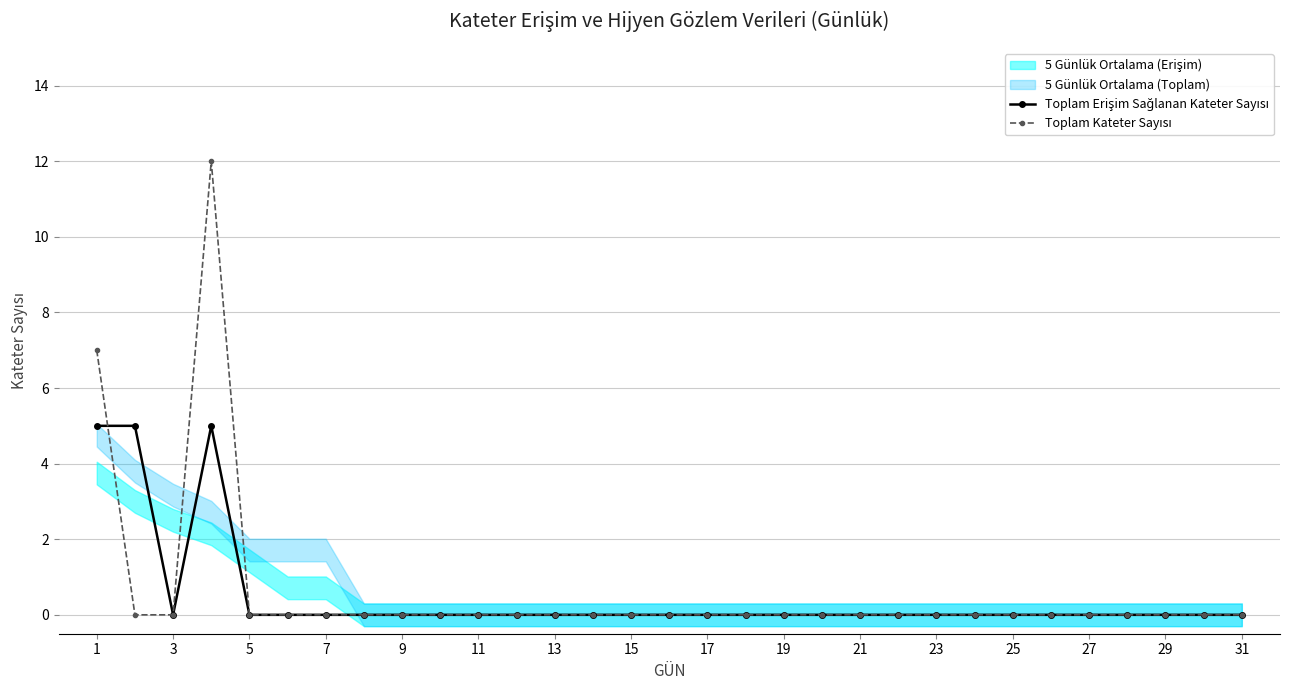

How many data points in Toplam Erişim Sağlanan Kateter Sayısı are above 0?

3